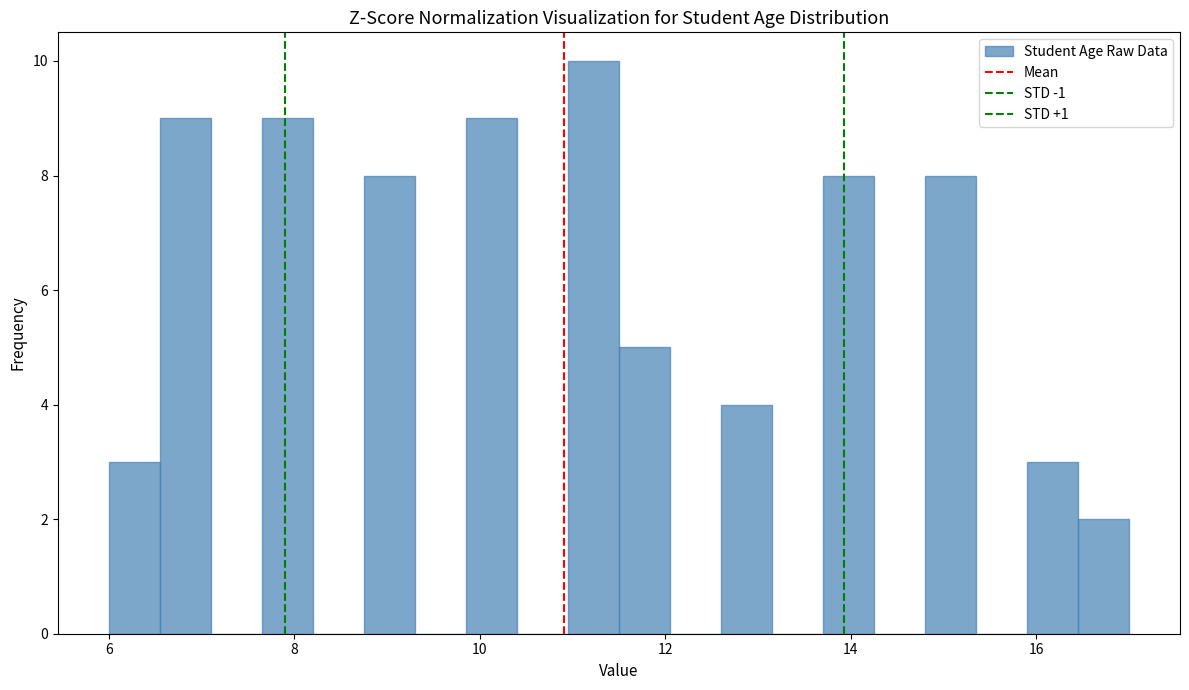

Around what value on the x-axis is the tallest bar? Give the approximate position of its centre, as read against the axis.

11.2